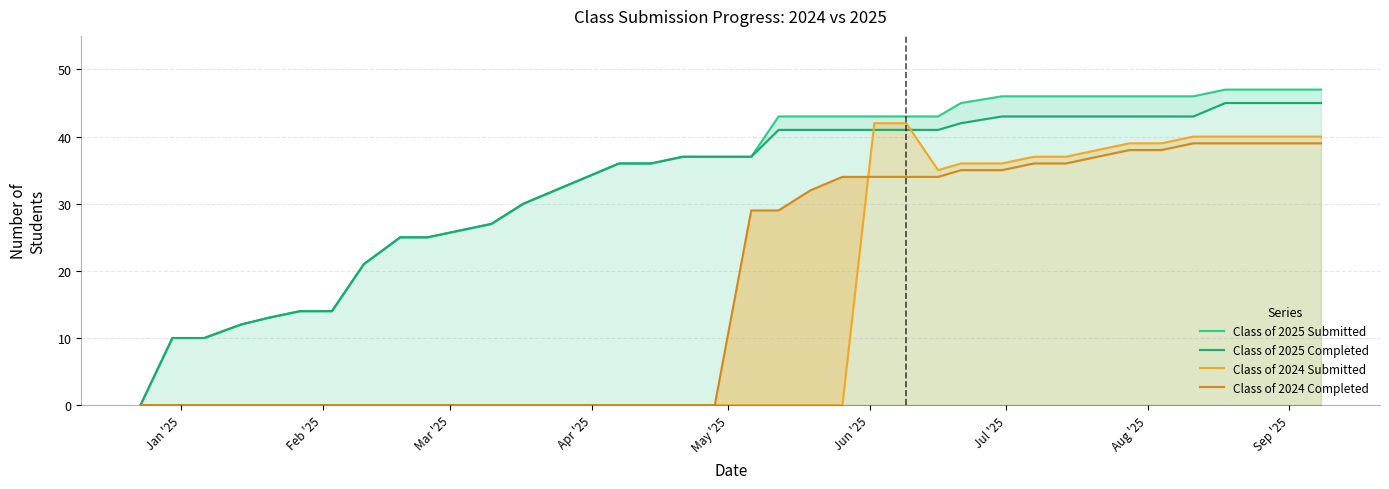

How many data points in Class of 2024 Submitted are above 0?

15